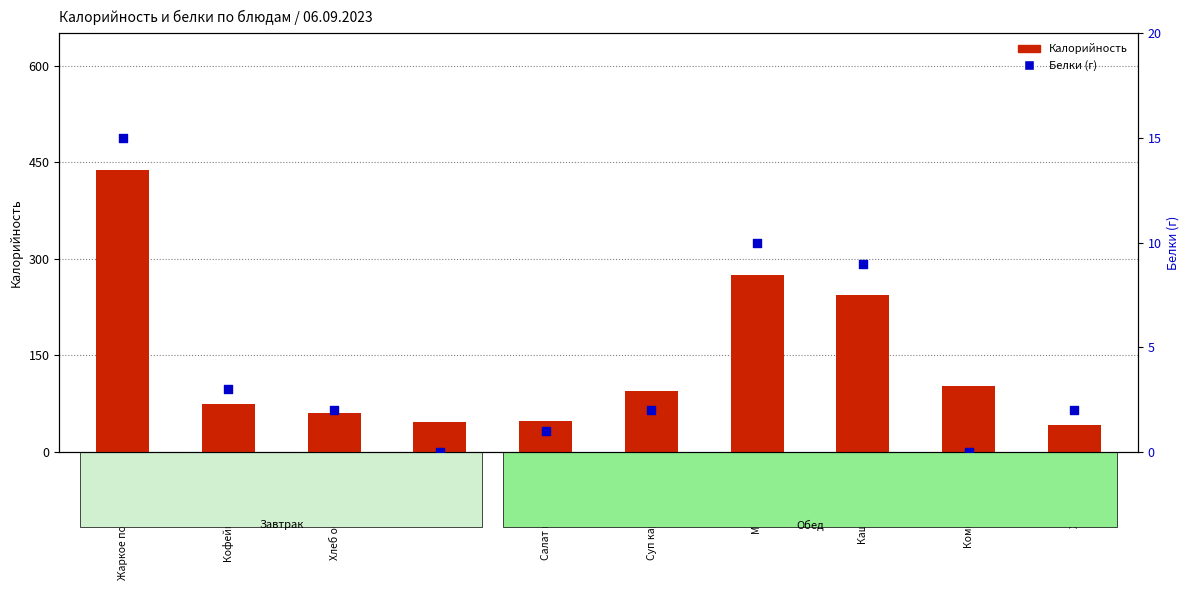

Is the value of Калорийность at Фрукты greater than the value of Белки (г) at Кофейный напиток?

Yes